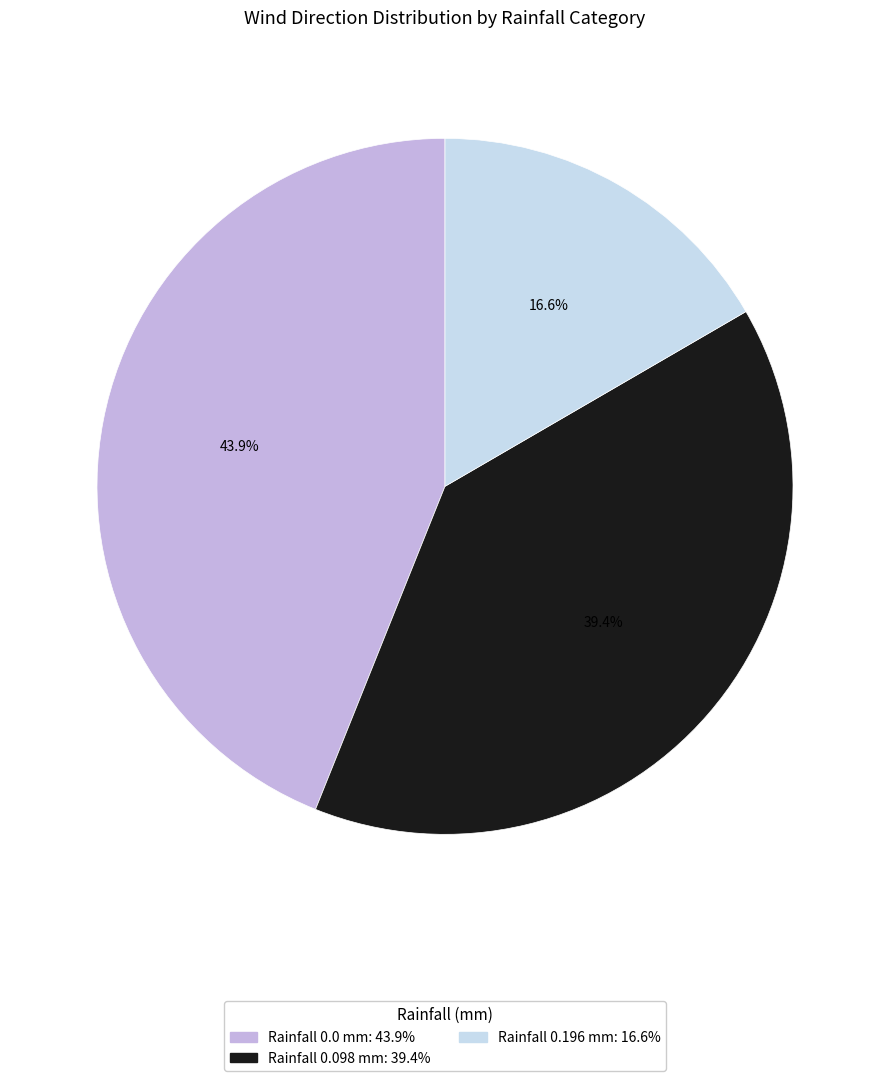

Is there any slice that represents more than half of the pie?

No